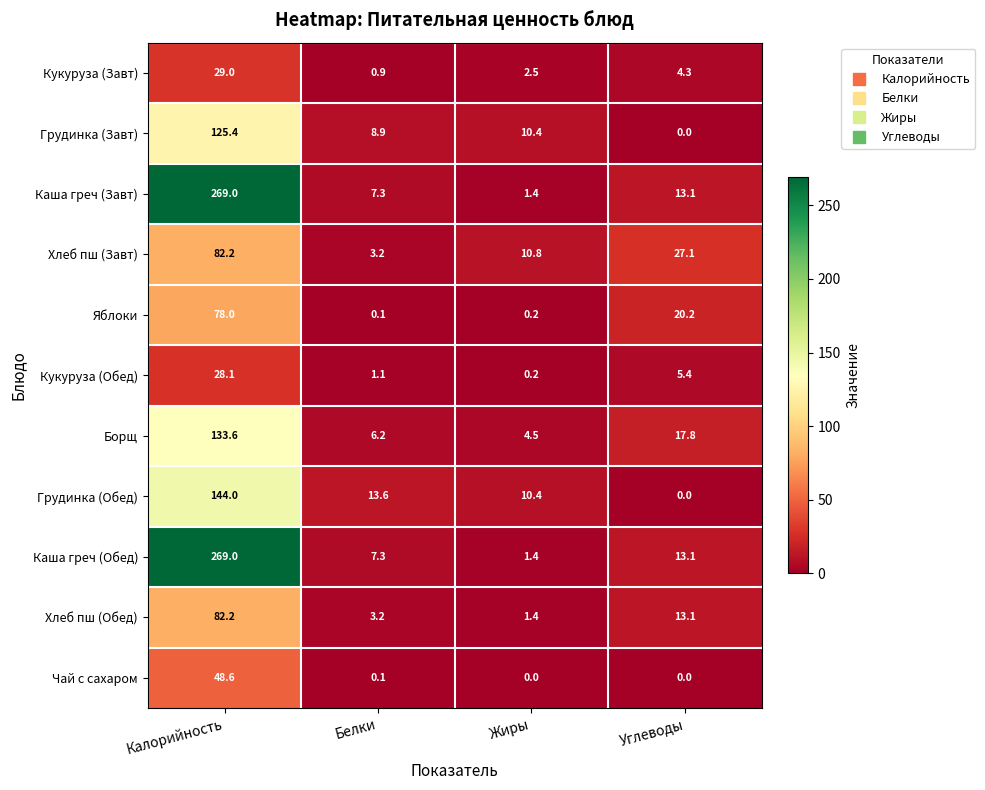

Where does the Борщ series first go above 17?

Калорийность